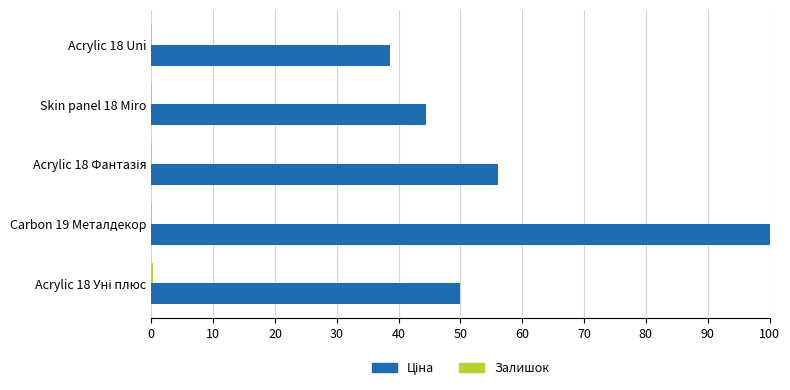

At which category is the sum across all series the highest?

Carbon 19 Металдекор